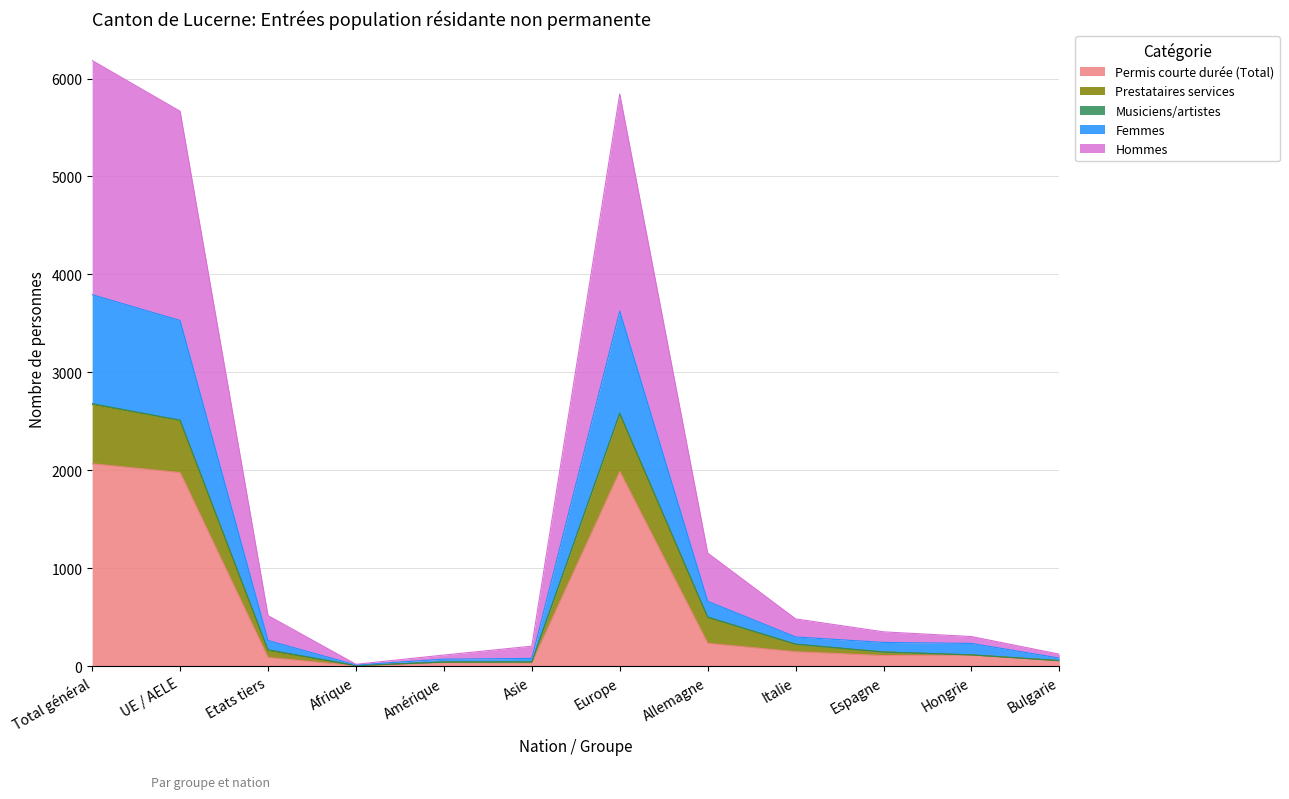

The value of Permis courte durée (Total) at Italie is 149. True or false?

True